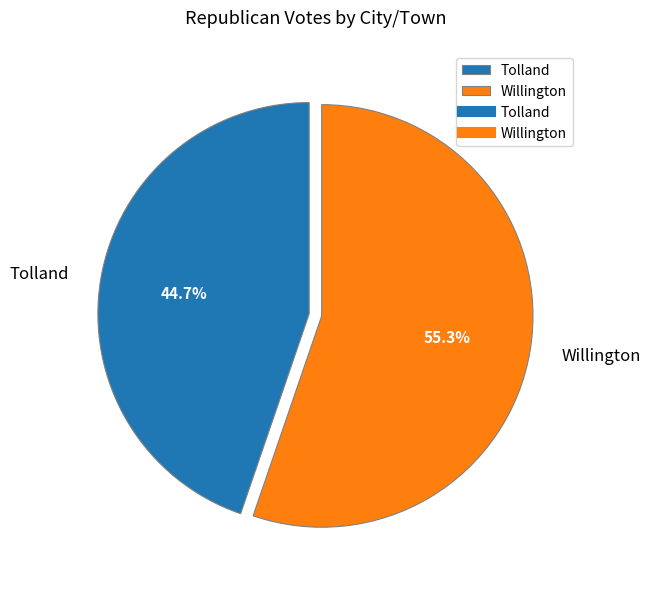

To the nearest percent, what percentage of the pie is Tolland?

45%